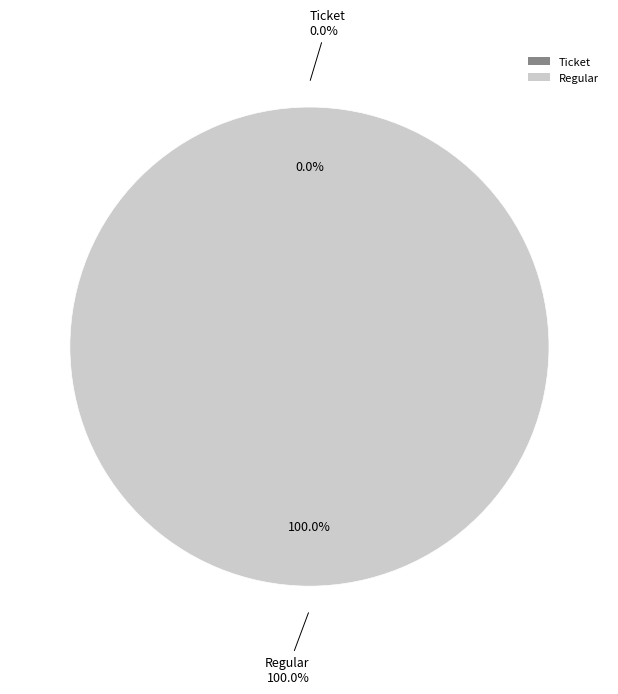

Count the number of slices in the pie.

2